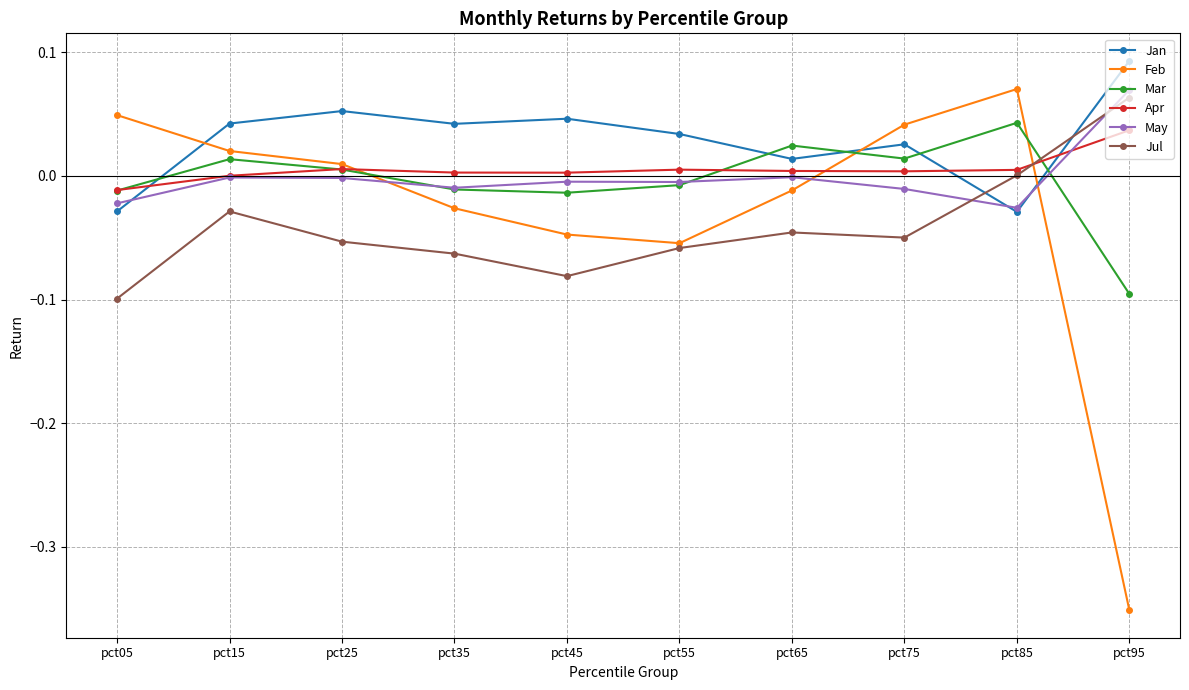

Which series has the largest total across all categories?

Jan